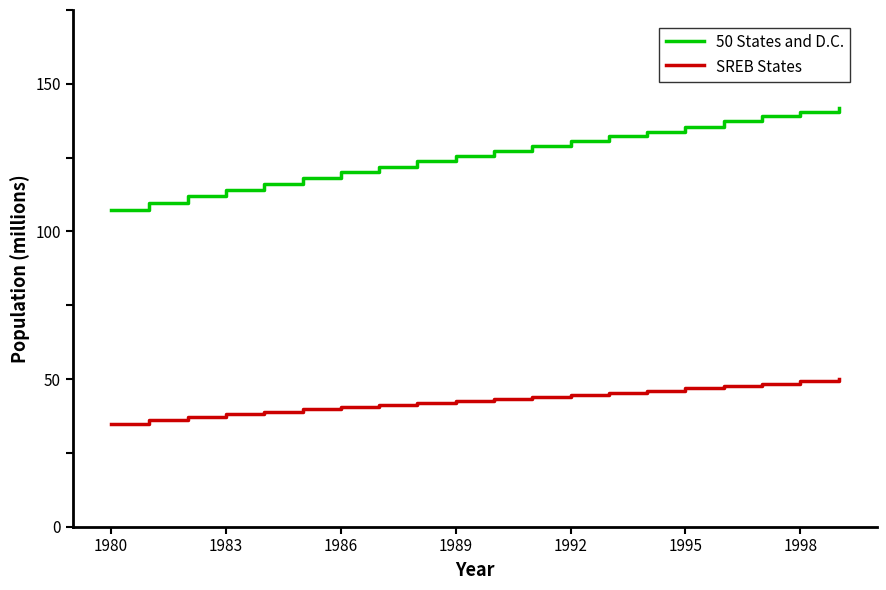

List the series in order of their overall mean, lowest first.

SREB States, 50 States and D.C.